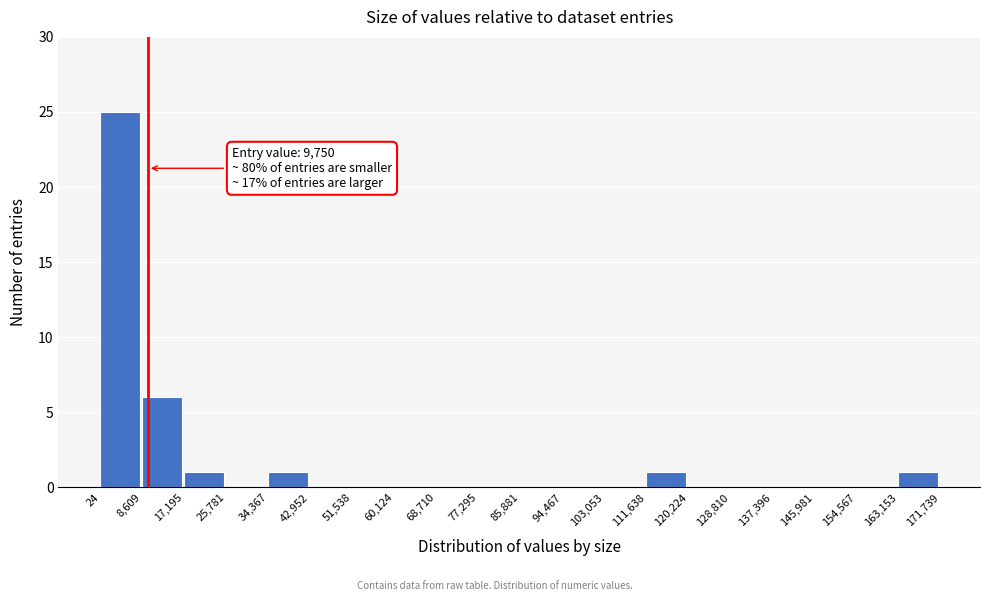

Over which range of the x-axis is the bar tallest?

24 to 8,609